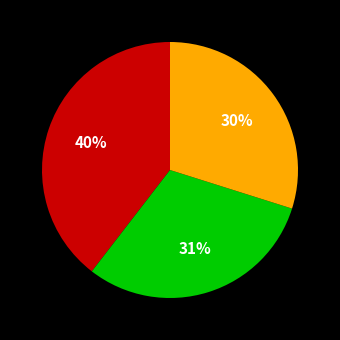

To the nearest percent, what is the difference between the largest and smallest slice percentages?

10%